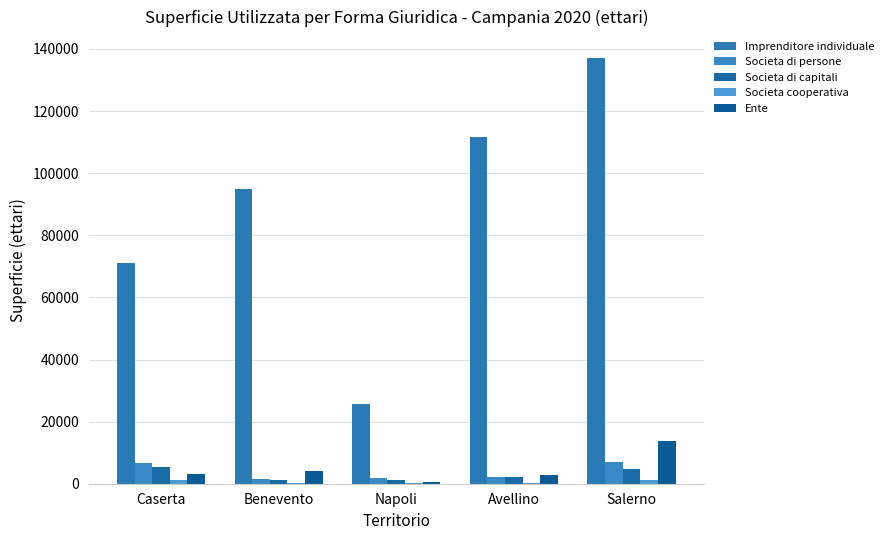

What position from the left is Caserta?

1